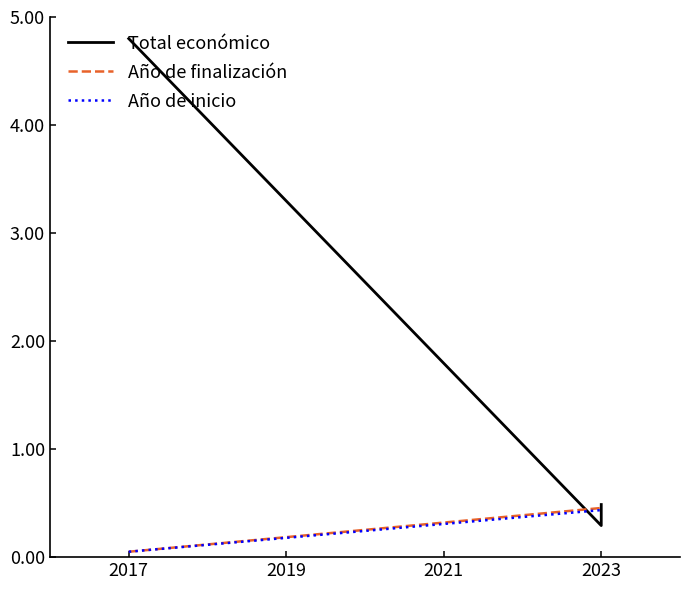

At which label does Año de inicio reach its minimum?

2017